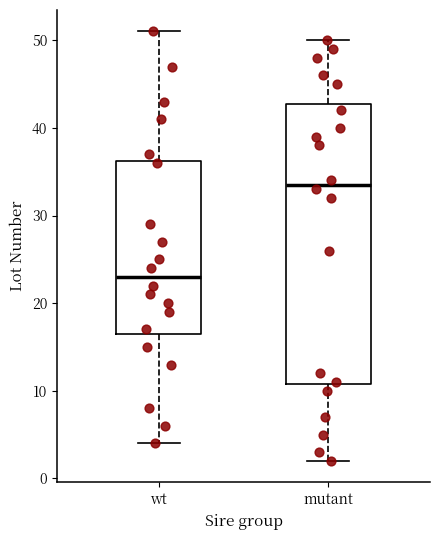

Reading left to right, read every box against the y-axis: the position of its median line, the range the box covers, and the ends of its whiskers. The values are not printed on the chart, so give them approximately, as read against the axis.

wt: median 23, box 17 to 36, whiskers 4 to 51
mutant: median 34, box 11 to 43, whiskers 2 to 50